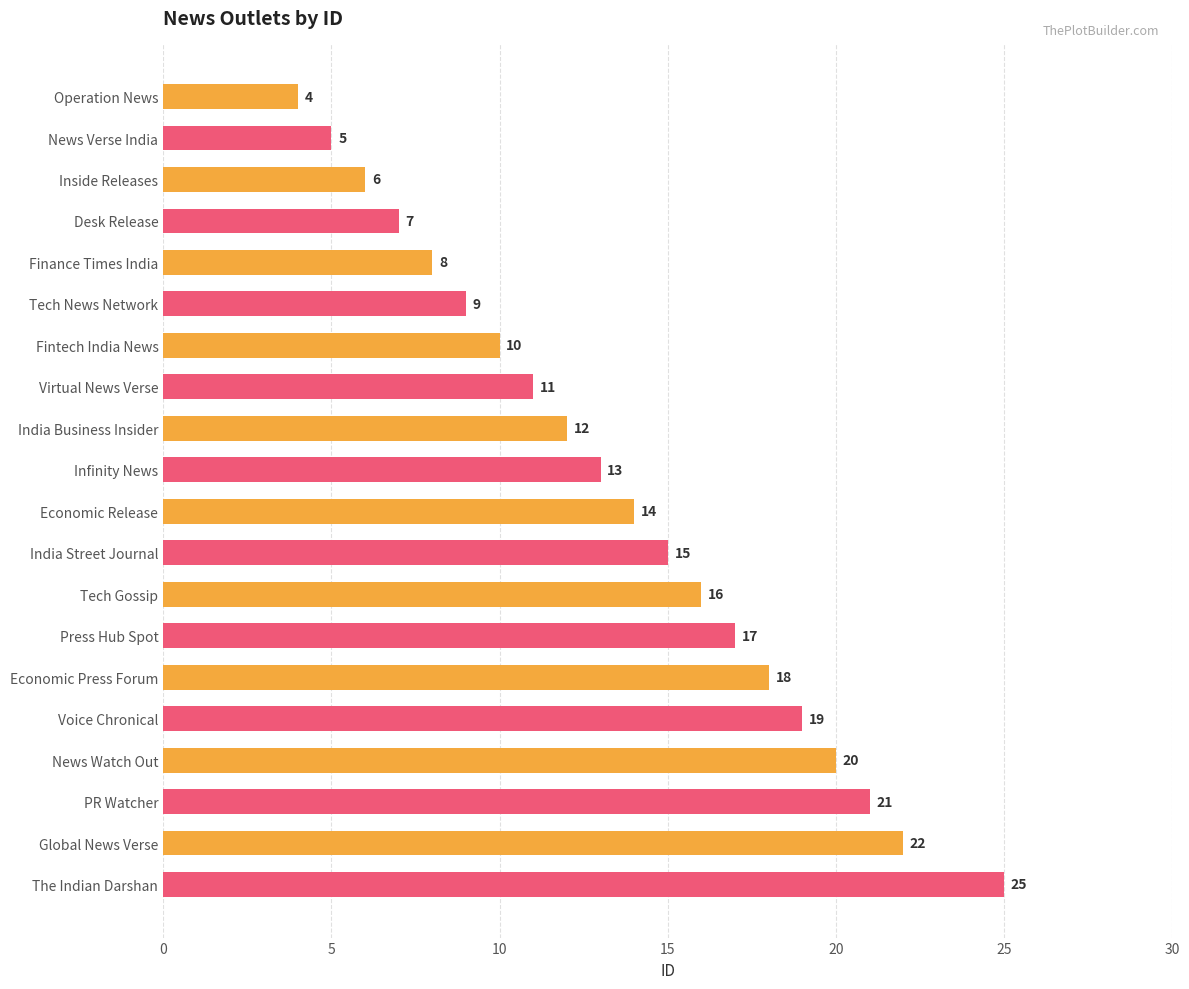

What is the sum of all values?

272